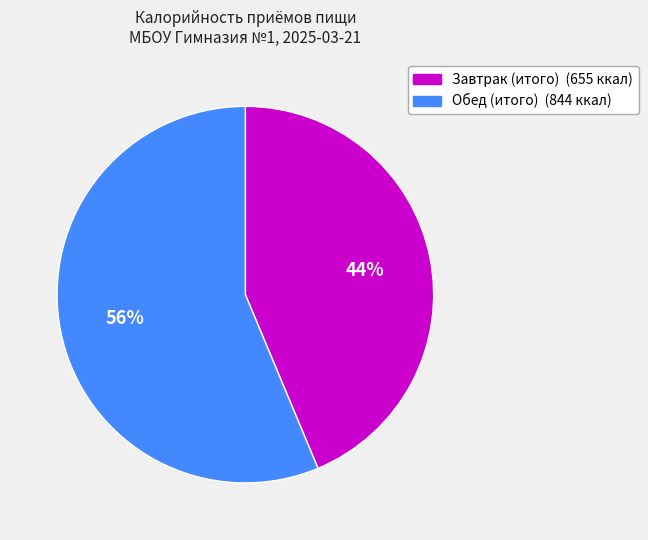

To the nearest percent, what is the combined percentage of Завтрак (итого) and Обед (итого)?

100%